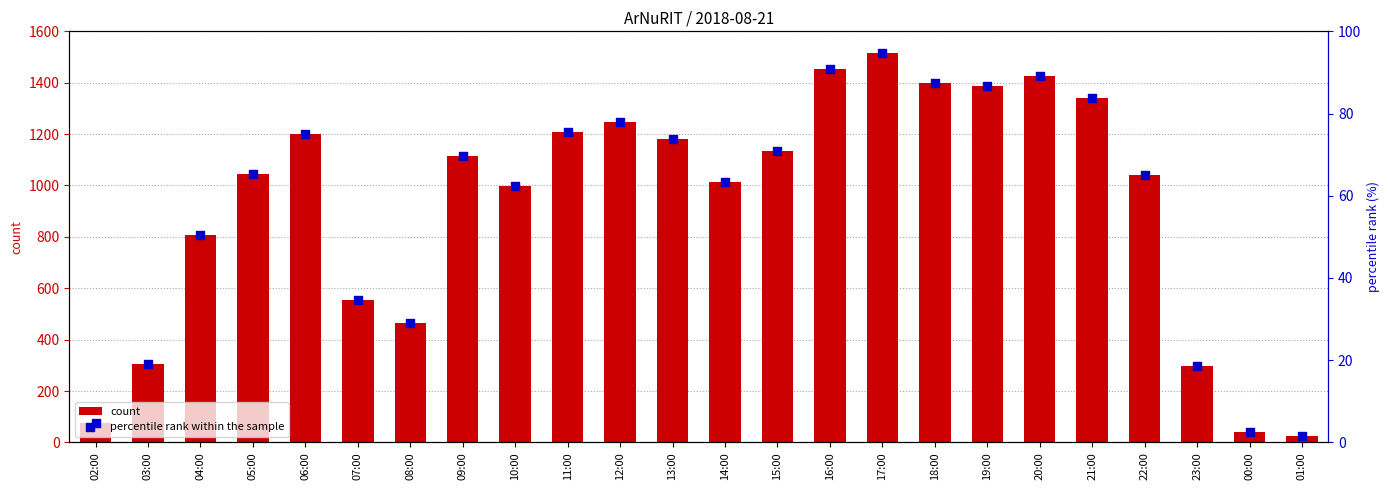

Is the value of percentile rank within the sample at 18:00 greater than the value of count at 14:00?

No